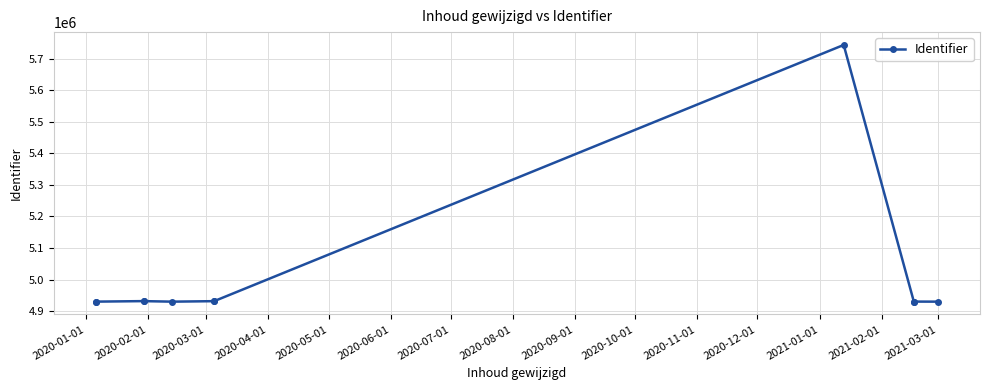

At which label is the value closest to 5336698?

2020-03-01